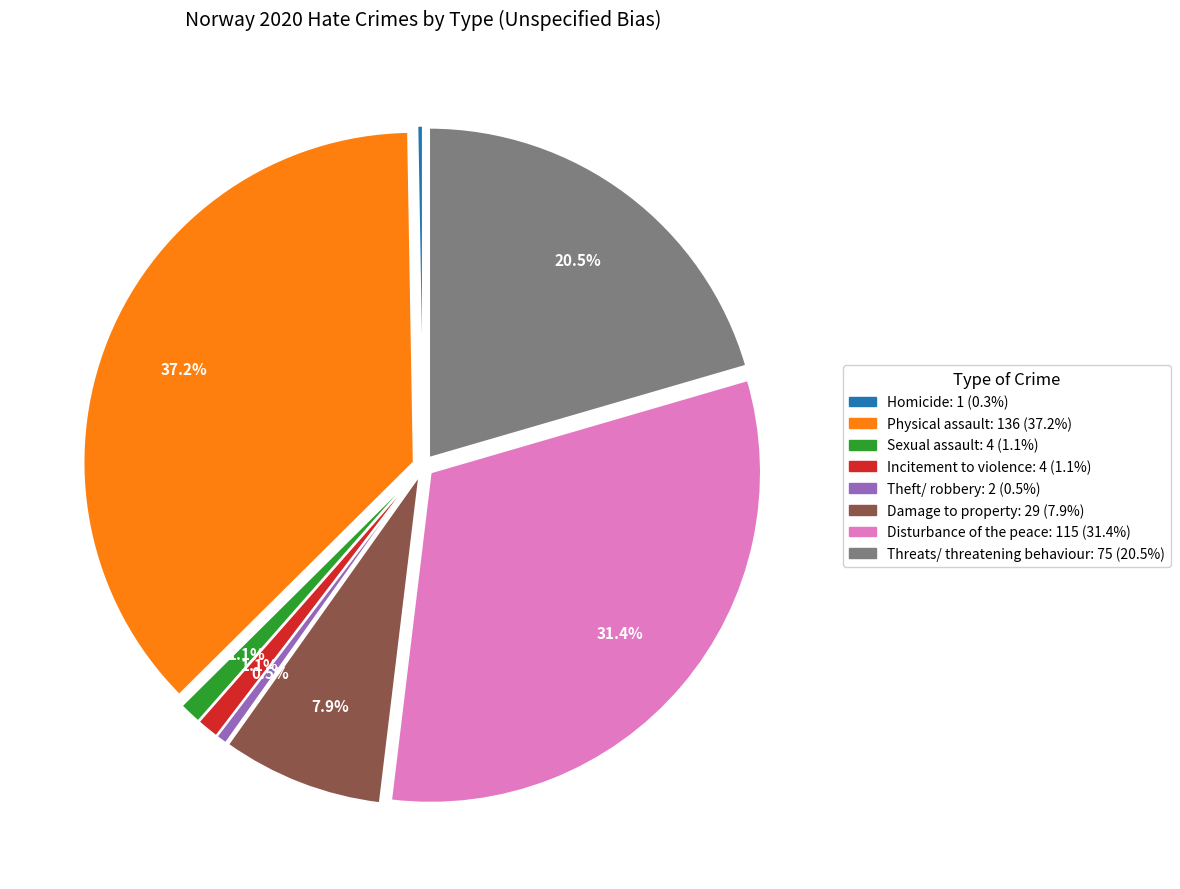

What is the largest slice in the pie chart?

Physical assault